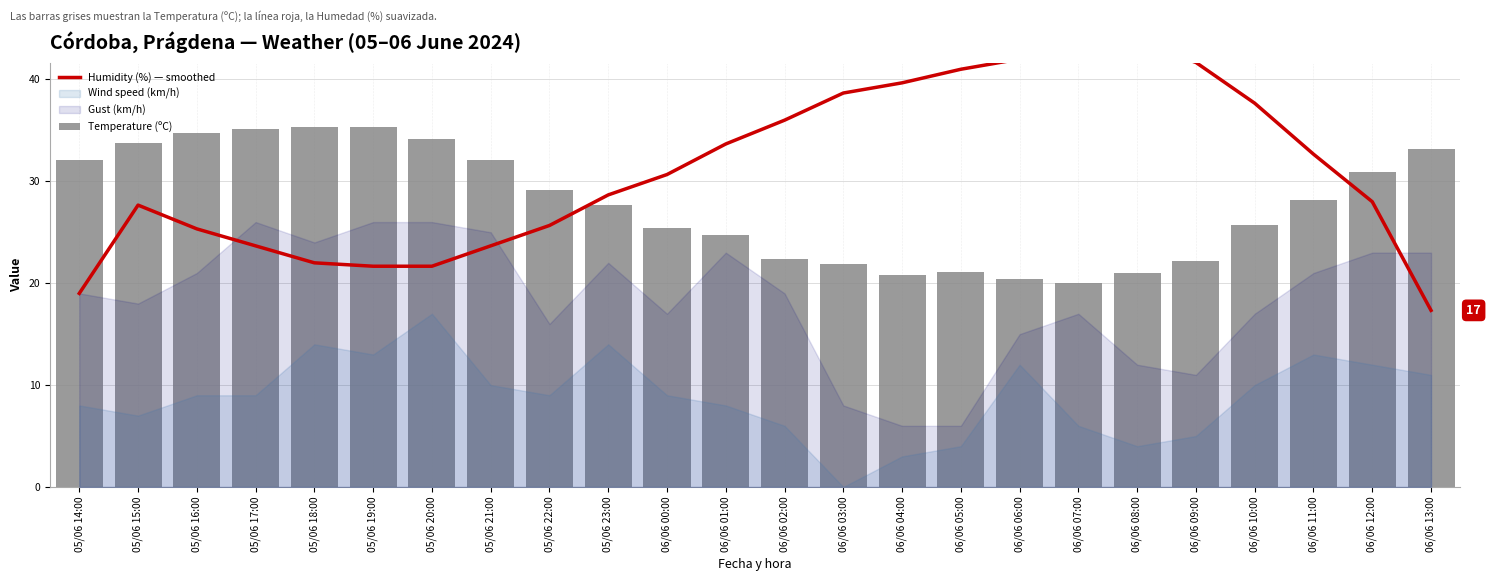

What is the average value of the Humidity (%) — smoothed series?

31.0